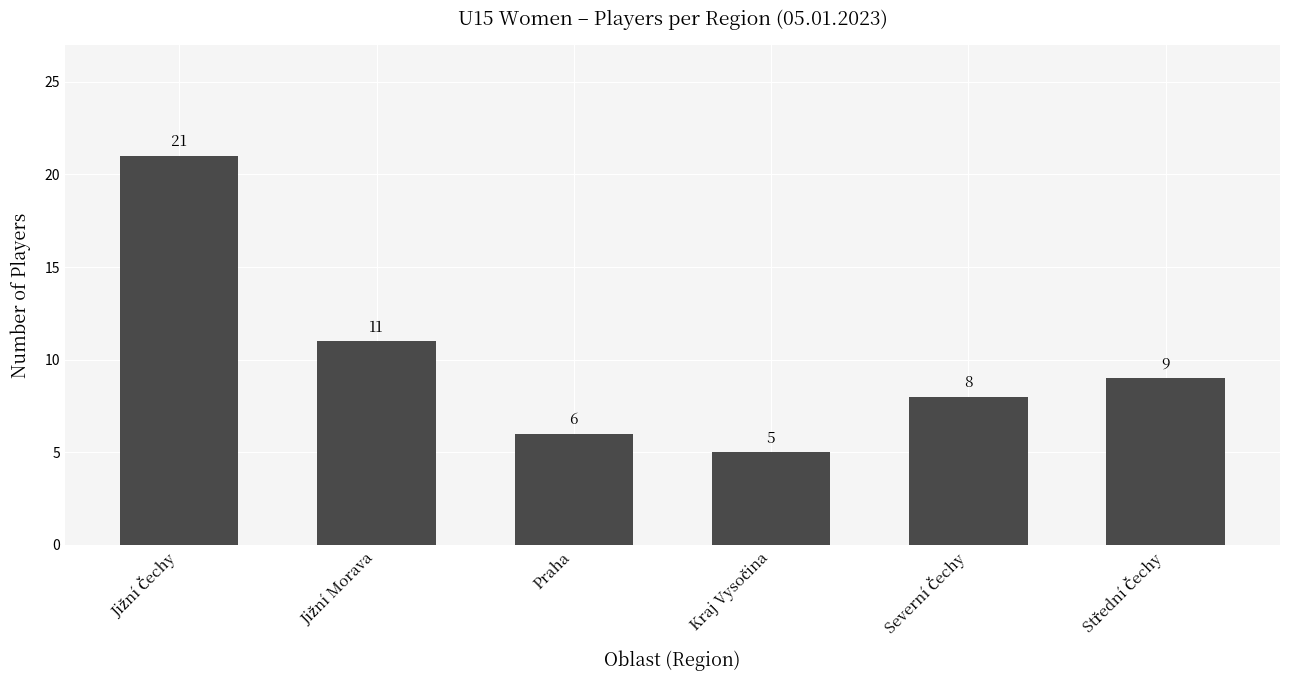

What is the value of the 3rd bar from the left?

6